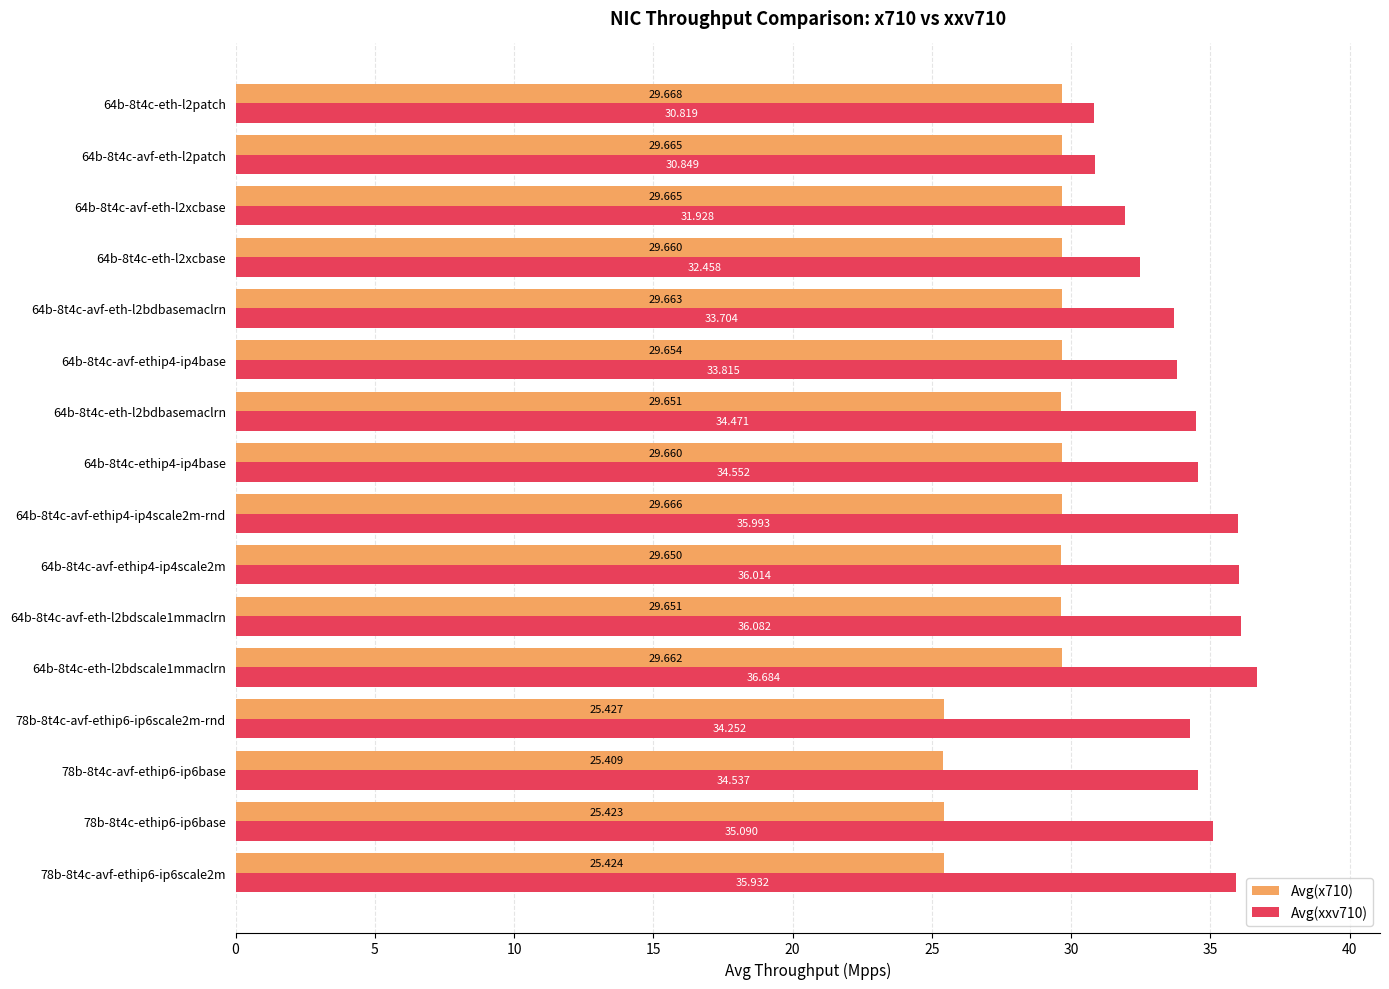

How many data points in Avg(x710) are less than 29?

4